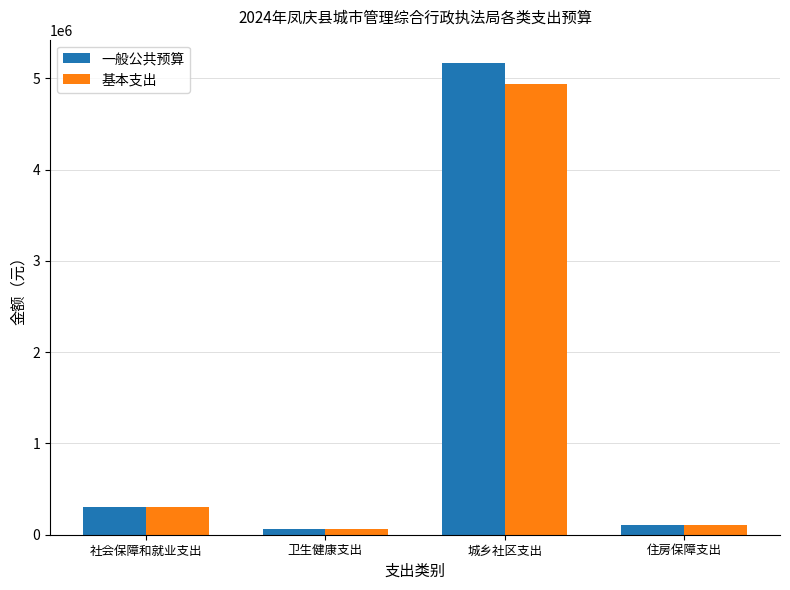

True or false: 一般公共预算 has a value of 5165528.3 at 城乡社区支出.

True